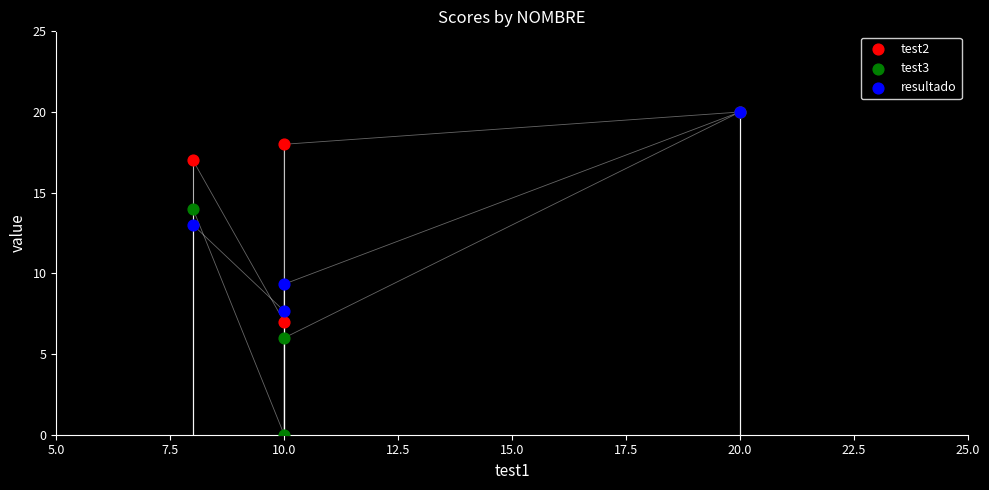

Which series has the widest spread of Y values?

test3